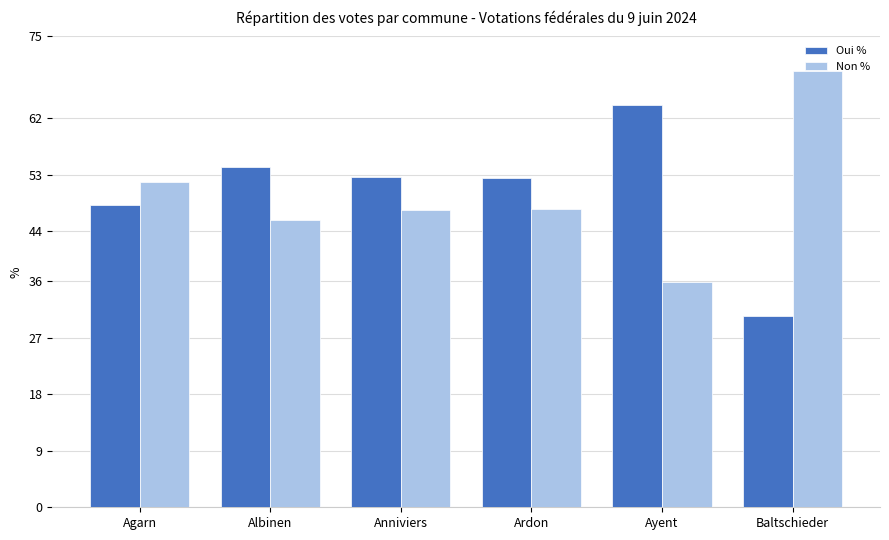

What is the label of the 4th bar from the left?

Ardon